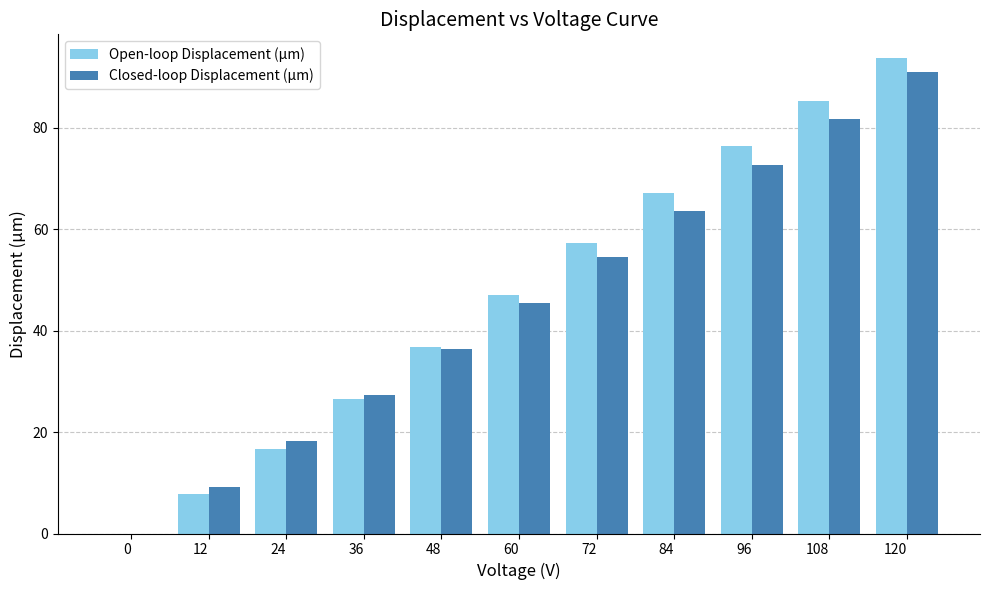

Which series has the largest total across all categories?

Open-loop Displacement (µm)